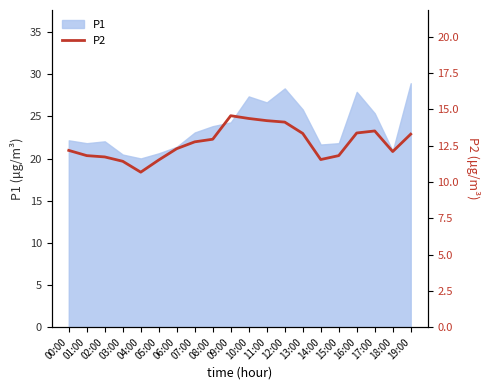

True or false: P1 has a value of 36.7 at 03:00.

False